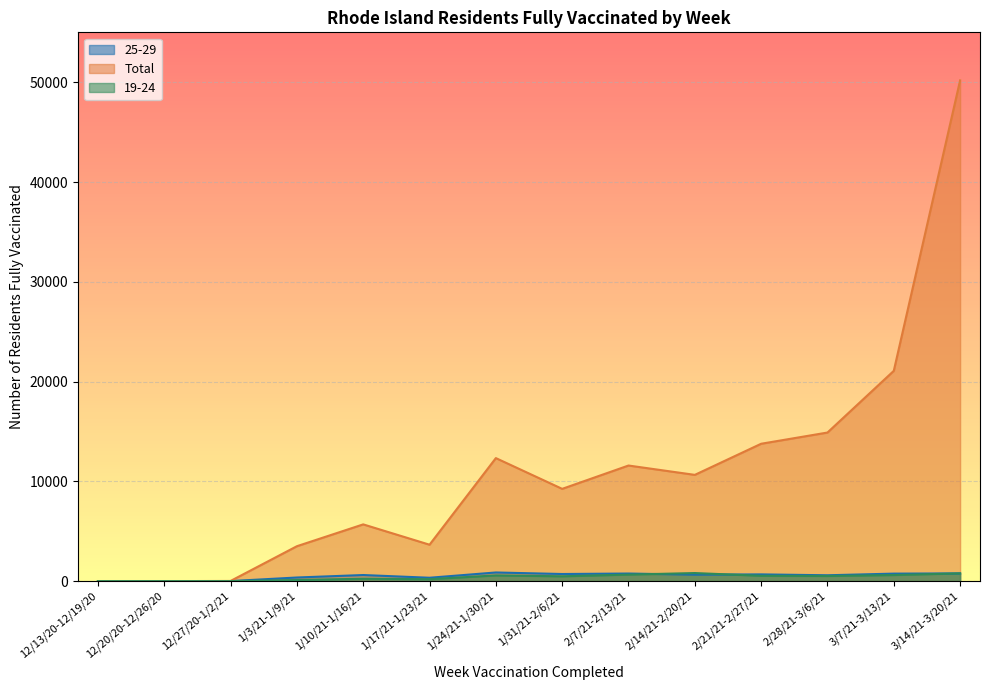

List the series in order of their peak value, lowest first.

19-24, 25-29, Total